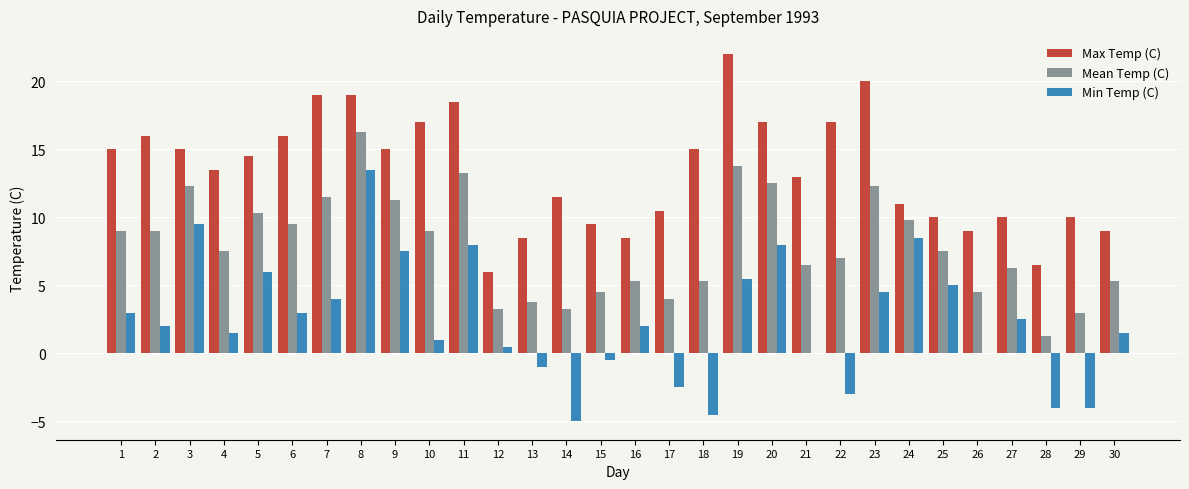

Reading left to right, transcribe all the data shown in this chart.

Max Temp (C): 1=15.0	2=16.0	3=15.0	4=13.5	5=14.5	6=16.0	7=19.0	8=19.0	9=15.0	10=17.0	11=18.5	12=6.0	13=8.5	14=11.5	15=9.5	16=8.5	17=10.5	18=15.0	19=22.0	20=17.0	21=13.0	22=17.0	23=20.0	24=11.0	25=10.0	26=9.0	27=10.0	28=6.5	29=10.0	30=9.0
Mean Temp (C): 1=9.0	2=9.0	3=12.3	4=7.5	5=10.3	6=9.5	7=11.5	8=16.3	9=11.3	10=9.0	11=13.3	12=3.3	13=3.8	14=3.3	15=4.5	16=5.3	17=4.0	18=5.3	19=13.8	20=12.5	21=6.5	22=7.0	23=12.3	24=9.8	25=7.5	26=4.5	27=6.3	28=1.3	29=3.0	30=5.3
Min Temp (C): 1=3.0	2=2.0	3=9.5	4=1.5	5=6.0	6=3.0	7=4.0	8=13.5	9=7.5	10=1.0	11=8.0	12=0.5	13=-1.0	14=-5.0	15=-0.5	16=2.0	17=-2.5	18=-4.5	19=5.5	20=8.0	21=0.0	22=-3.0	23=4.5	24=8.5	25=5.0	26=0.0	27=2.5	28=-4.0	29=-4.0	30=1.5